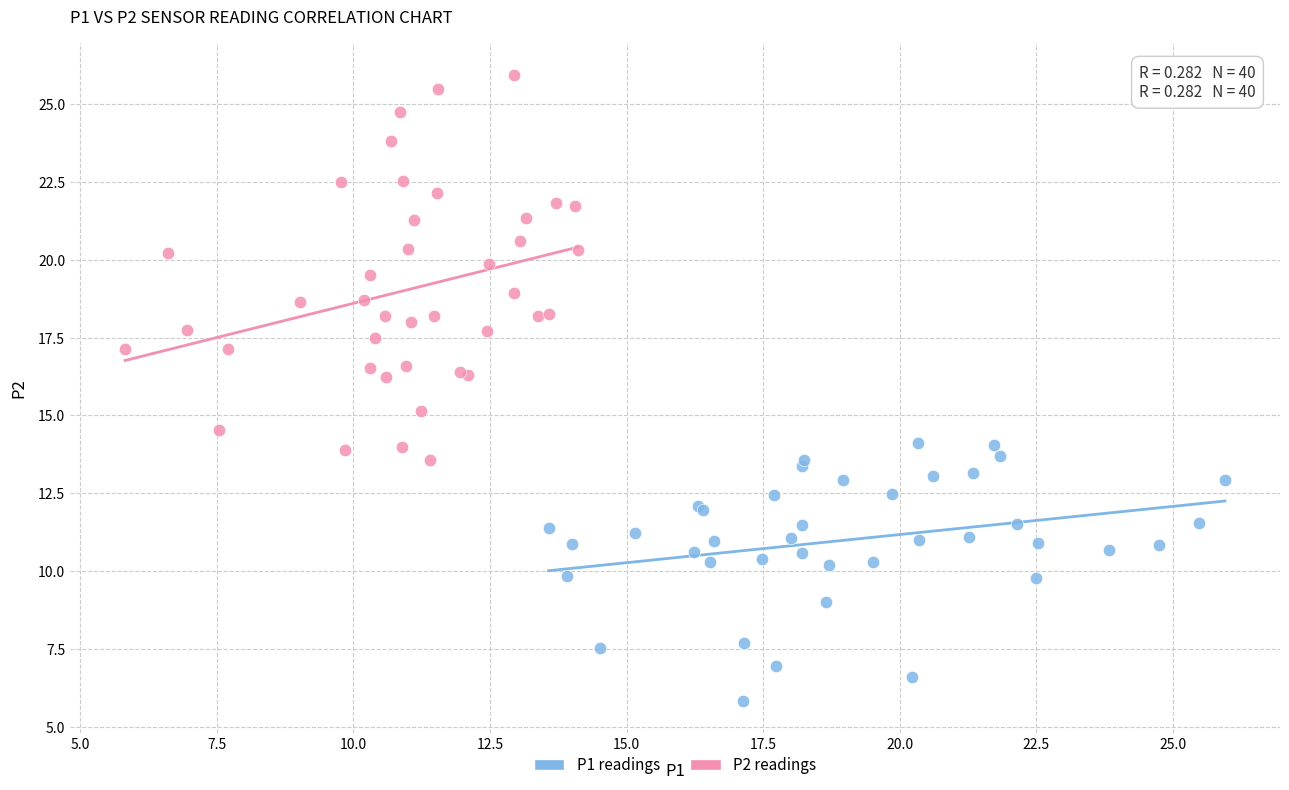

Which series contains the lowest Y value?

P1 readings